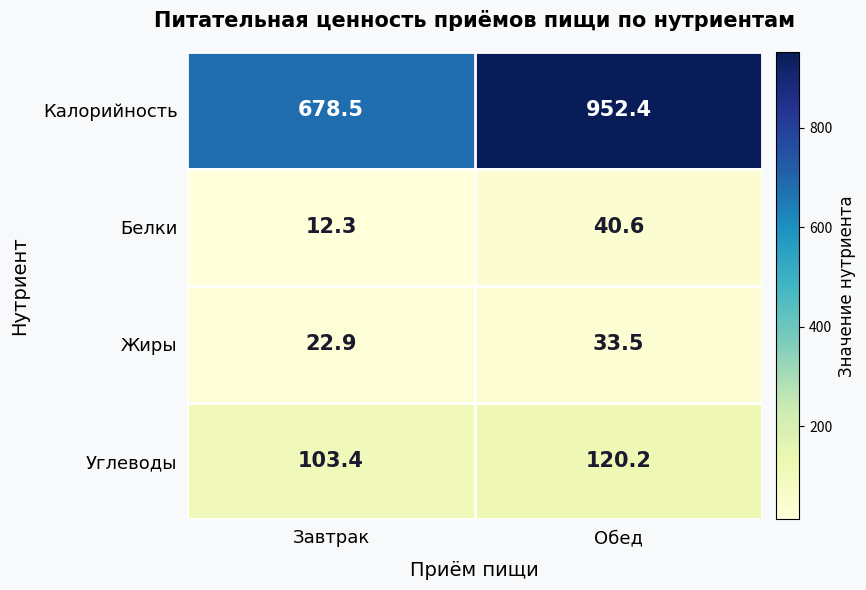

What is the spread (max minus min) of values at Завтрак?

666.2